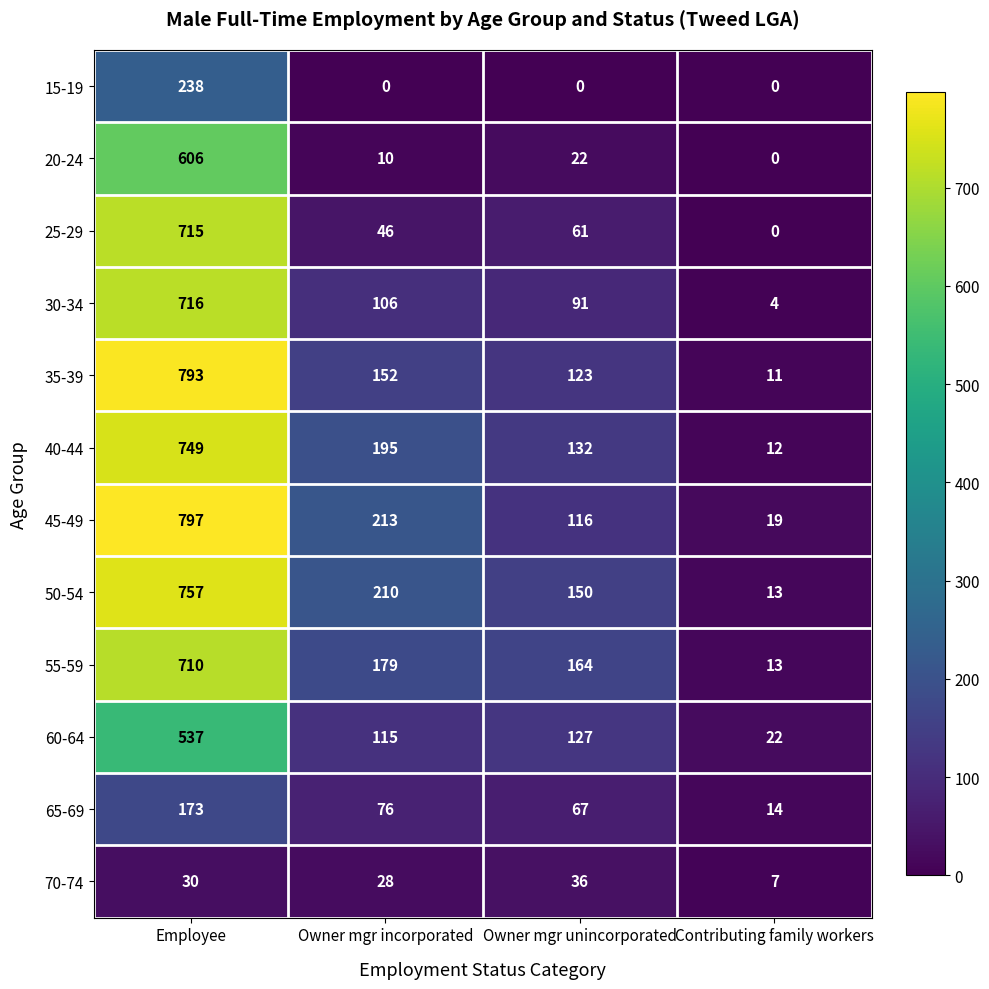

What is the spread (max minus min) of values at Contributing family workers?

22